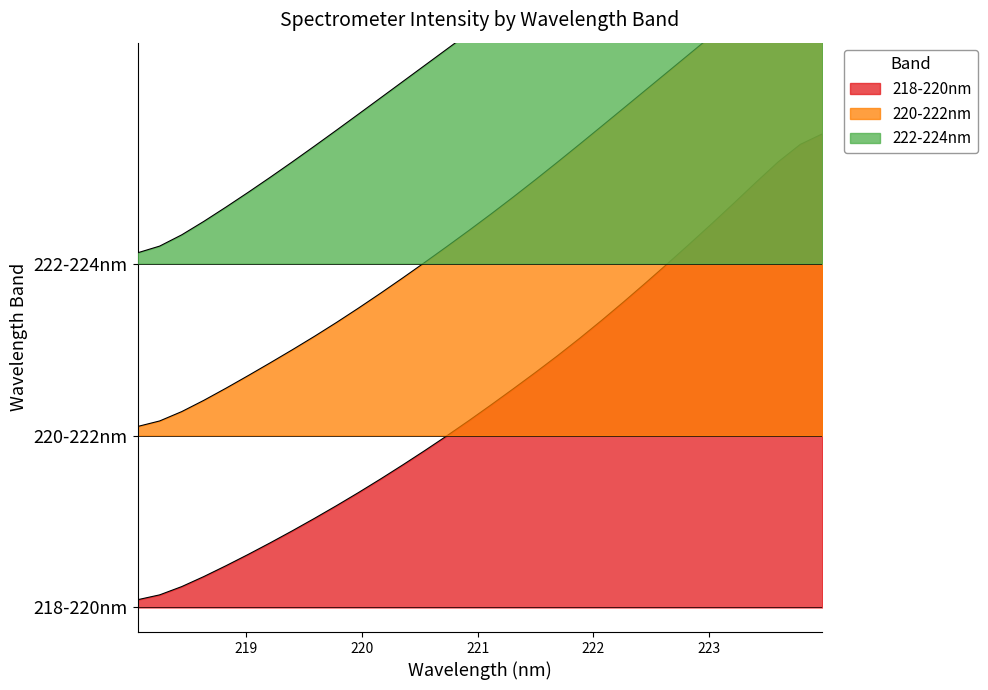

What is the sum of all 222-224nm values?

38.1